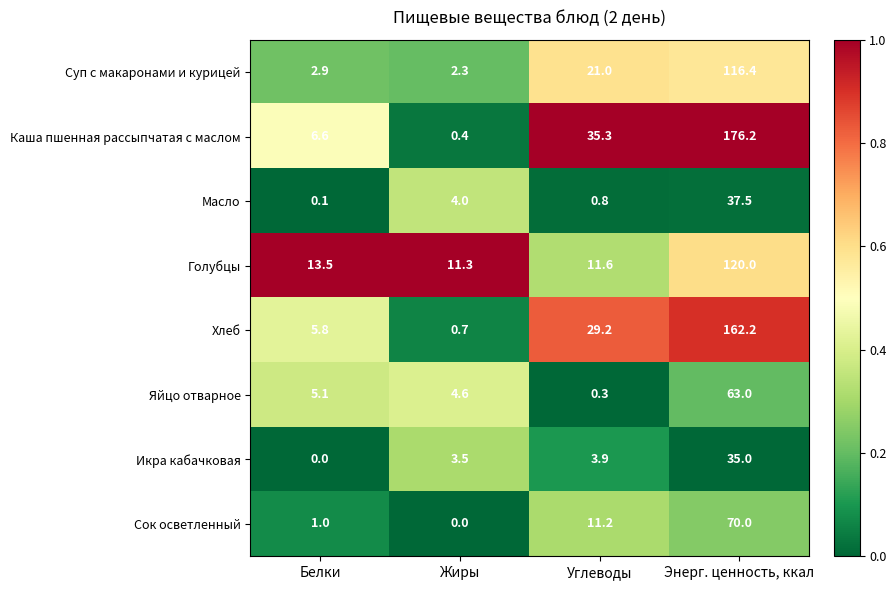

Is it true that Сок осветленный equals 70.0 at Энерг. ценность, ккал?

True